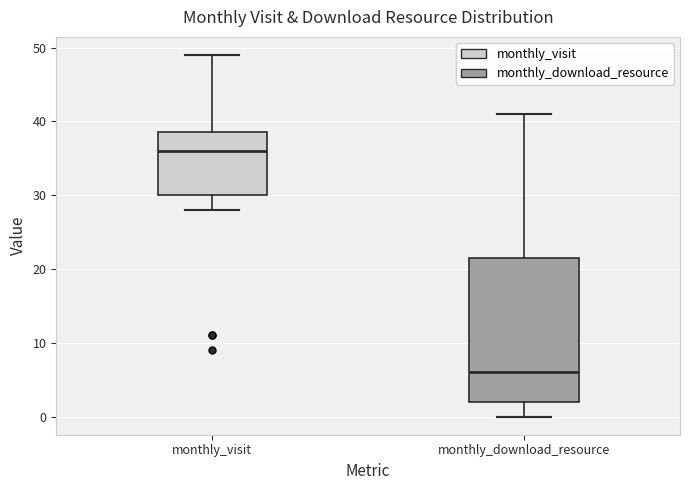

Reading left to right, transcribe this box plot: for each box, give where its median line is, the range the box spans, and where its two whiskers end, as read against the y-axis. The values are not printed on the chart, so give them approximately, as read against the axis.

monthly_visit: median 36, box 30 to 39, whiskers 28 to 49
monthly_download_resource: median 6, box 2 to 22, whiskers 0 to 41